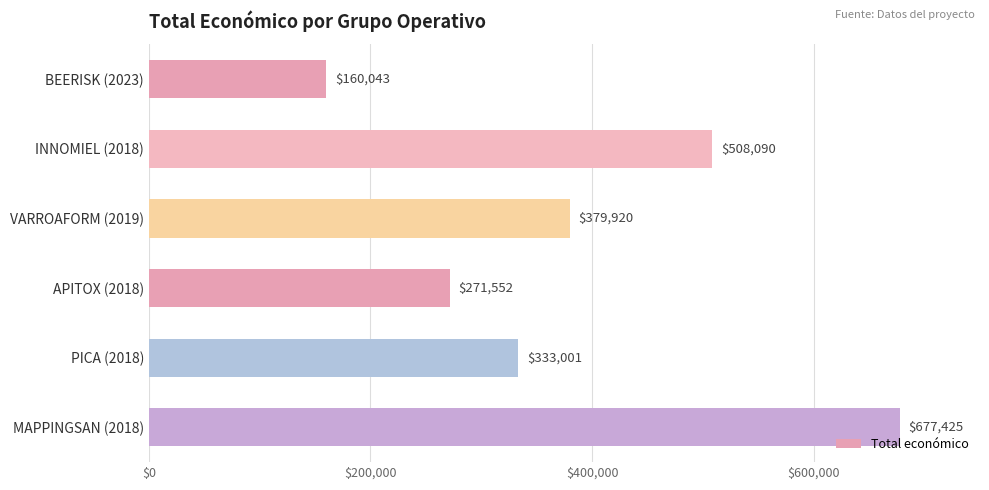

How many series are shown in this chart?

1